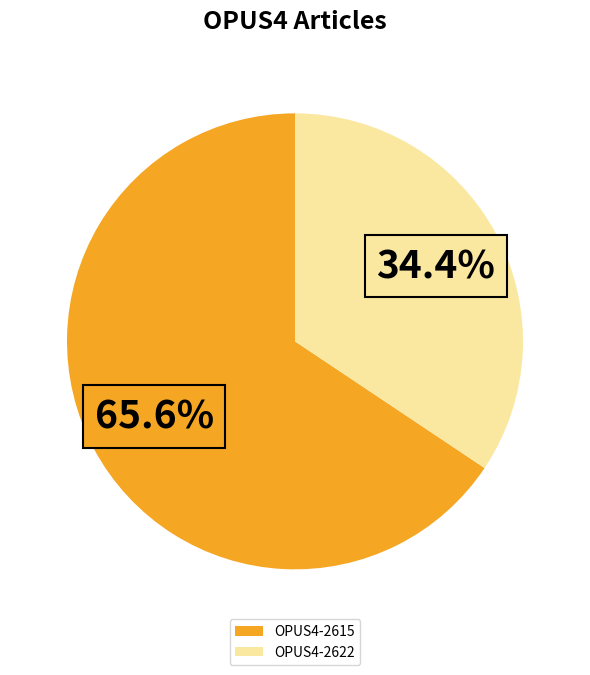

Rank the categories by value from lowest to highest.

OPUS4-2622, OPUS4-2615